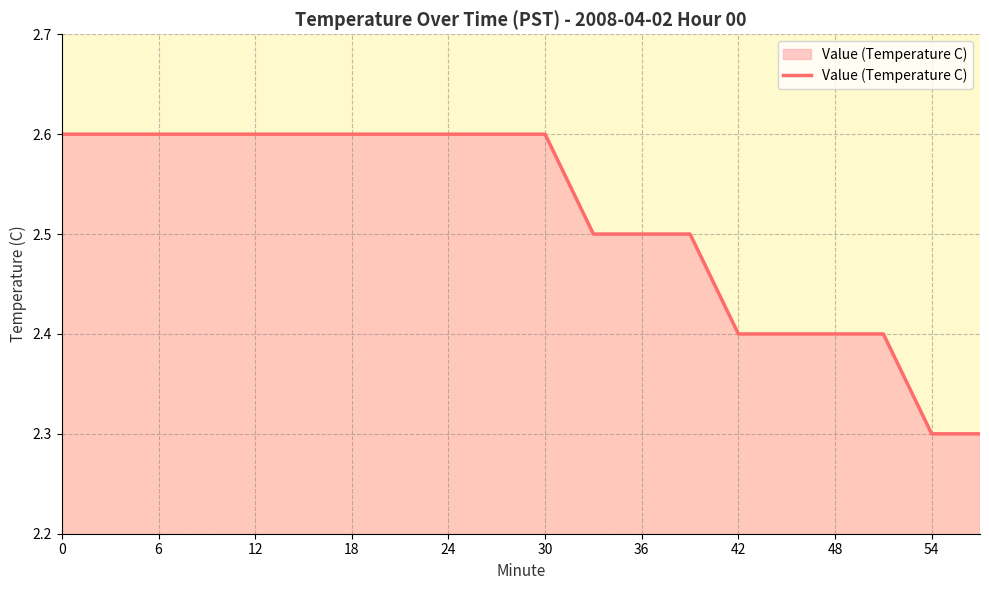

What is the smallest value displayed?

2.3